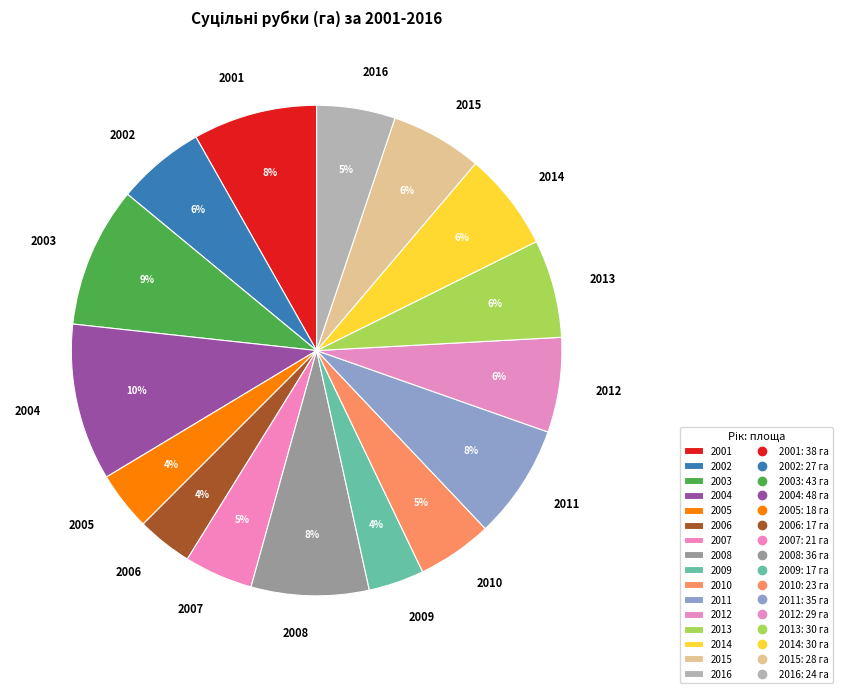

Combined, do 2010 and 2006 account for over 50%?

No